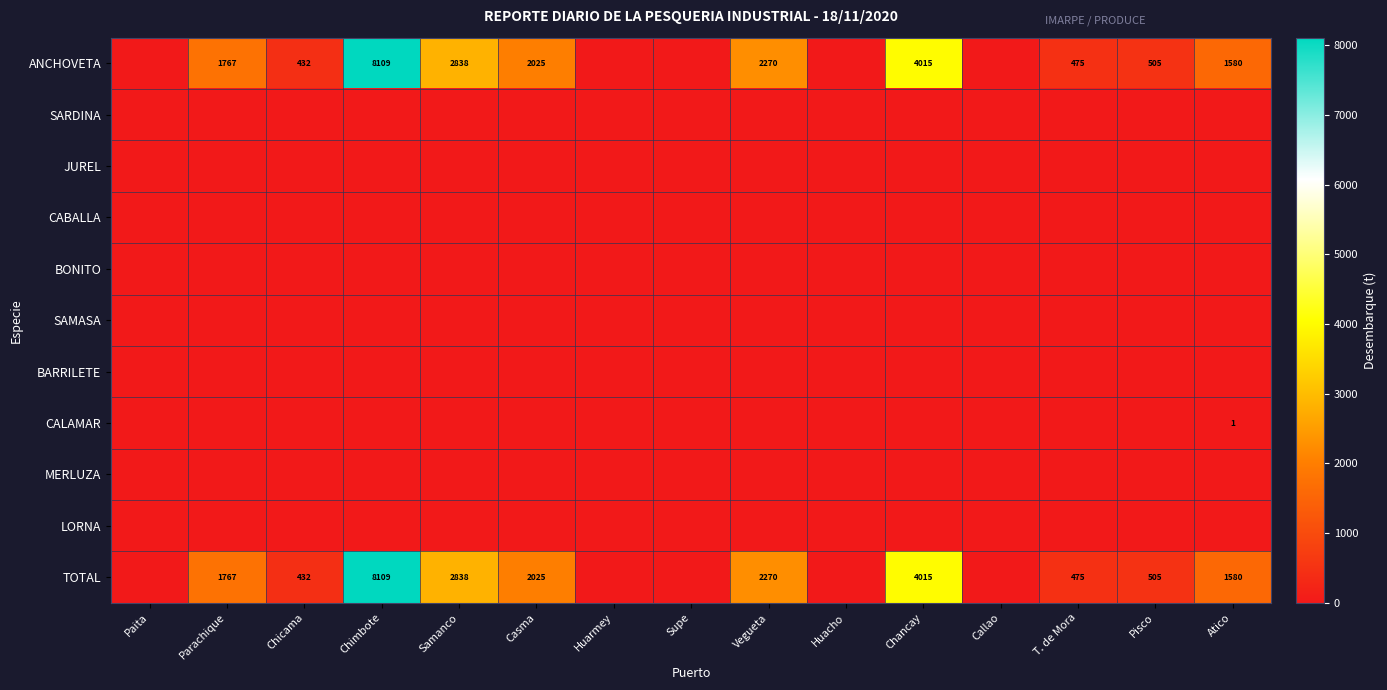

Is it true that TOTAL equals 1767 at Parachique?

True